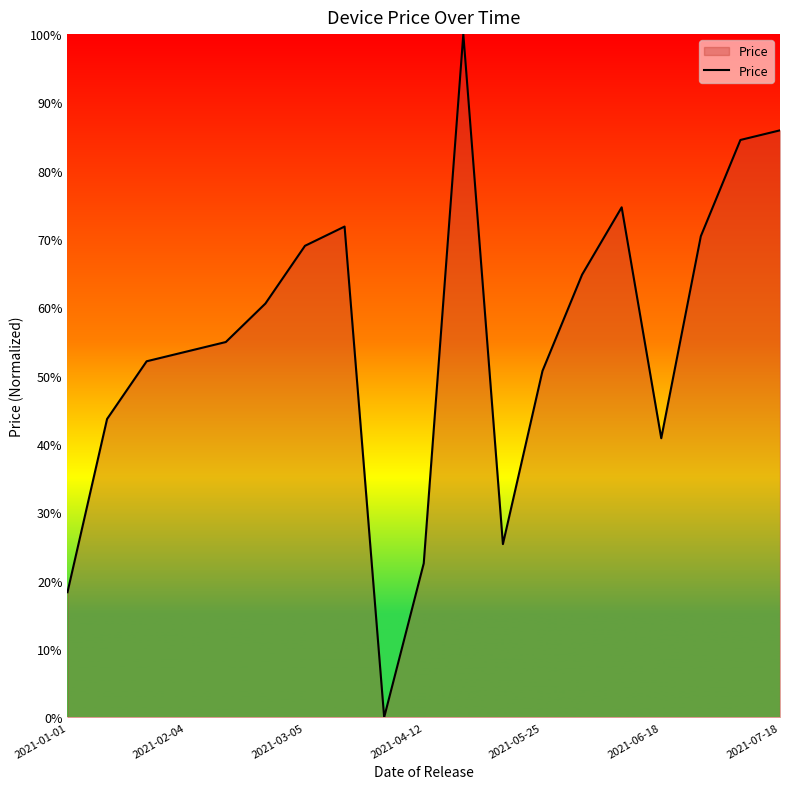

What is the sum of all values?

10.4